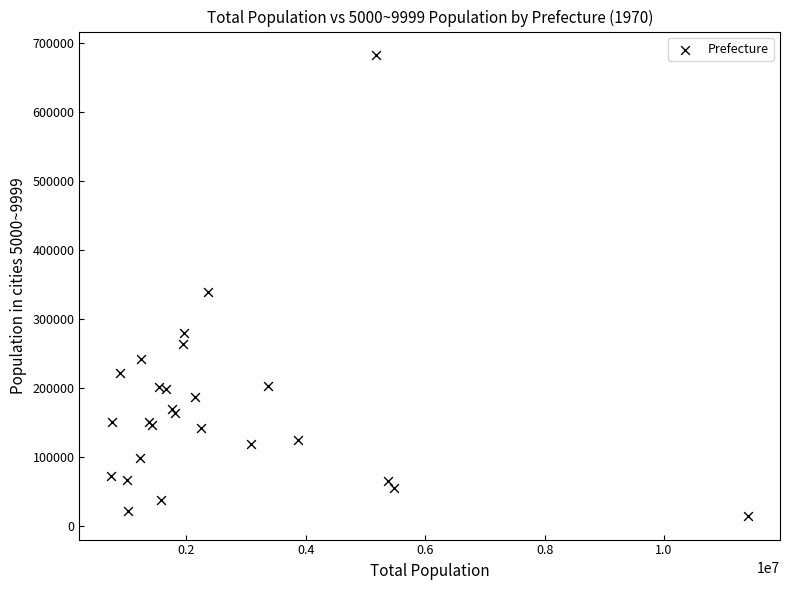

What Y value in the scatter plot is closest to 348707?

339004